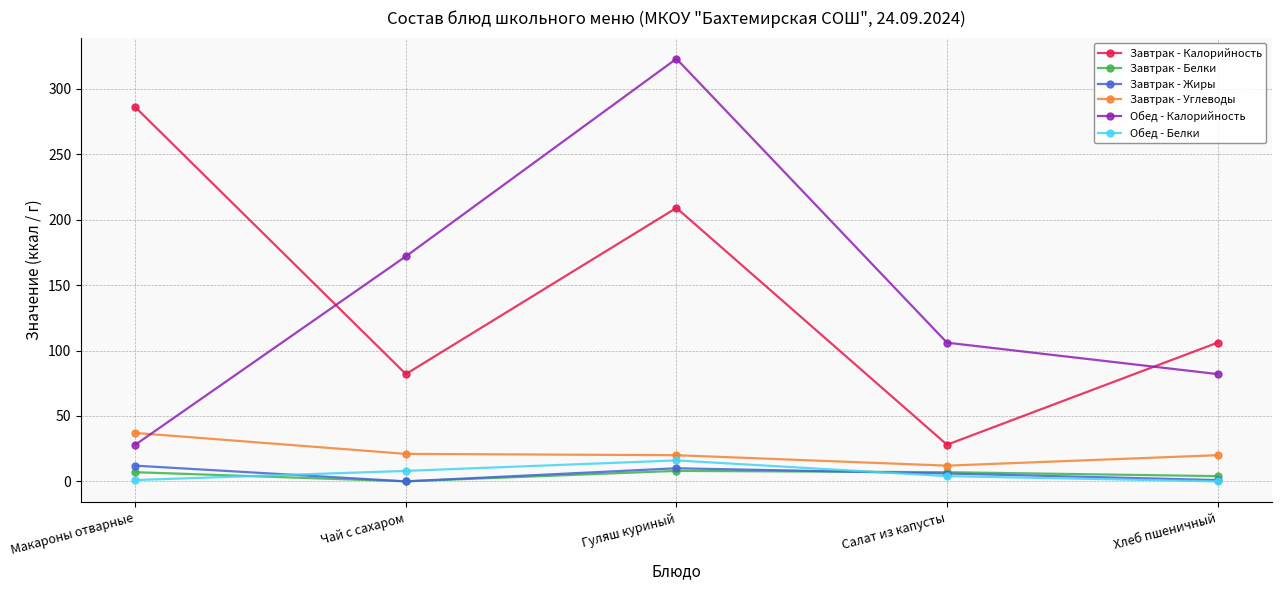

At which label is Завтрак - Жиры closest to 6?

Салат из капусты